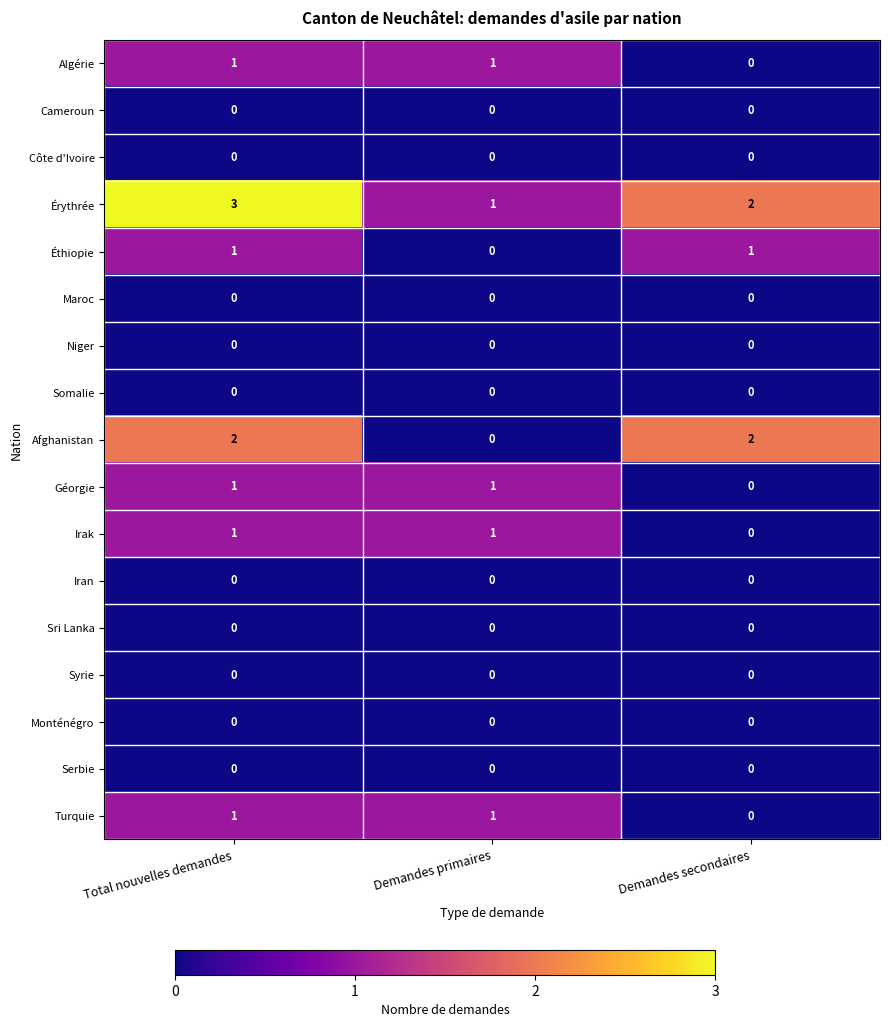

How many Algérie values are between 0 and 1?

3